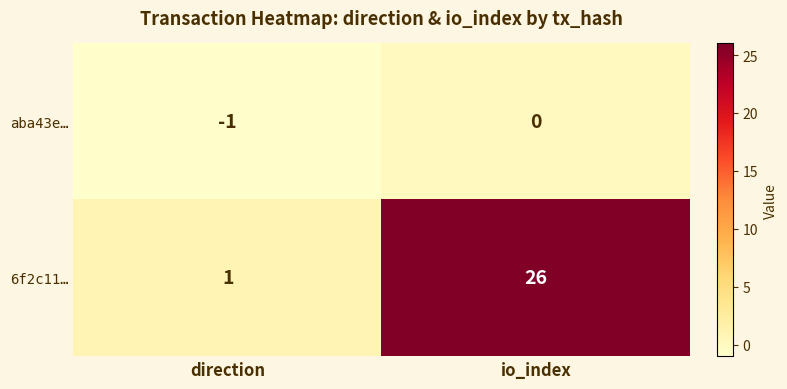

Which label corresponds to the largest value in the chart?

io_index